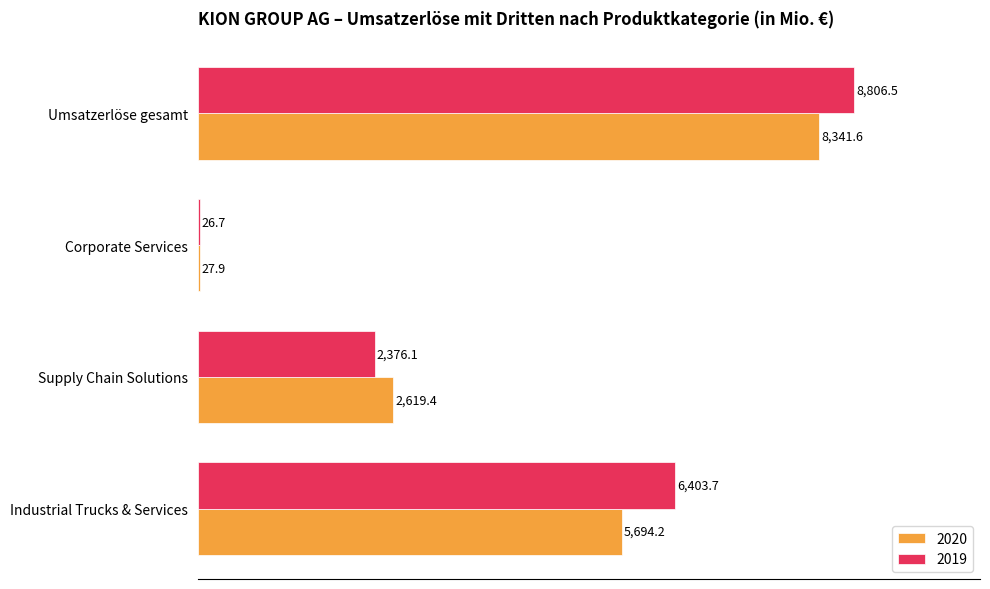

At which category is the sum across all series the highest?

Umsatzerlöse gesamt